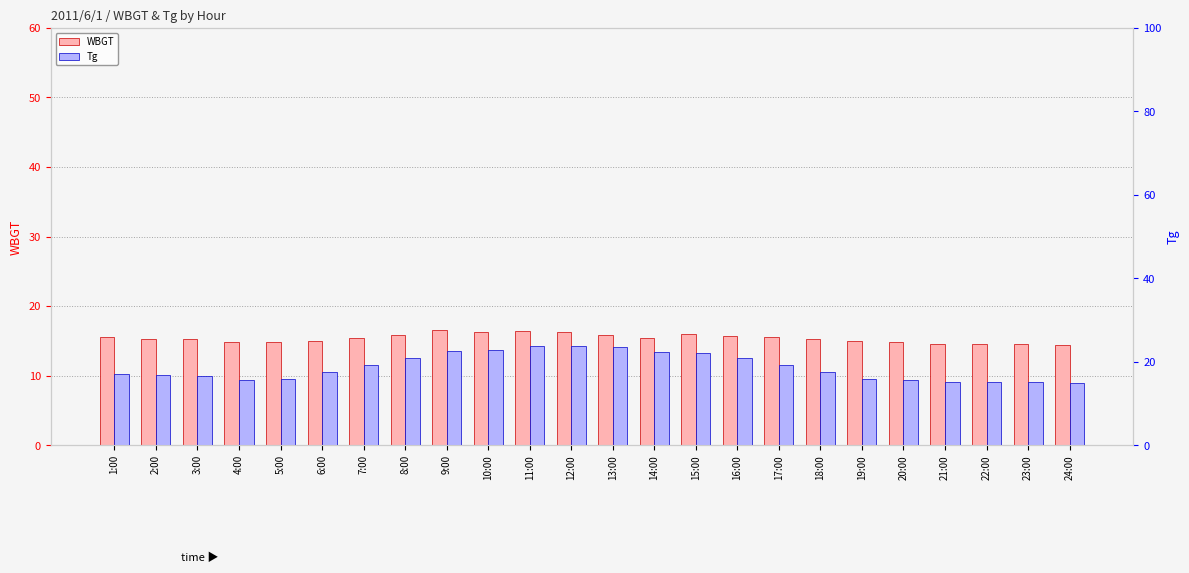

How many data points in Tg are less than 17?

10